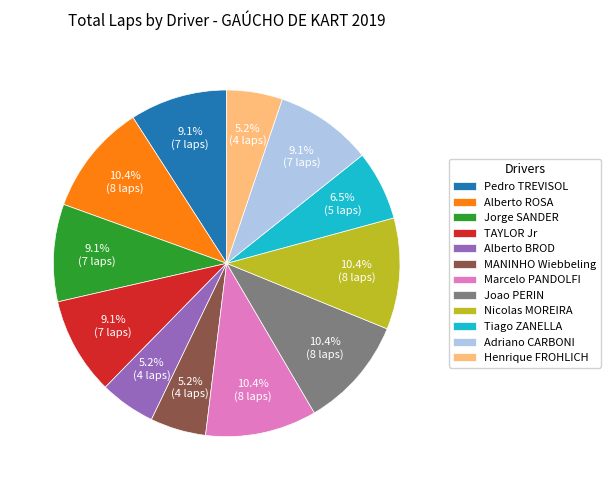

Is it true that Adriano CARBONI is 9% of the pie?

True